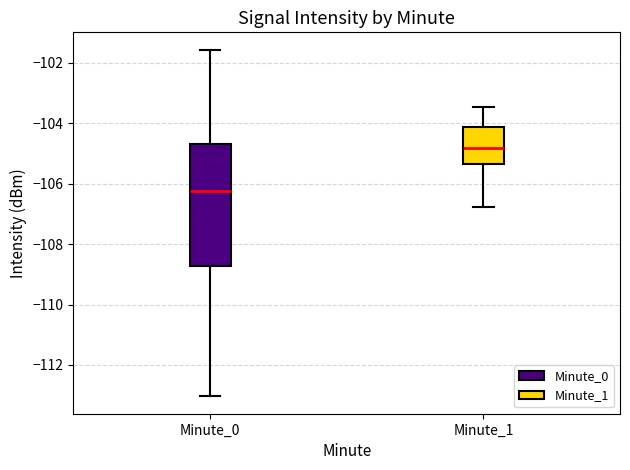

Comparing the boxes themselves (not the whiskers), which one is the tallest?

Minute_0